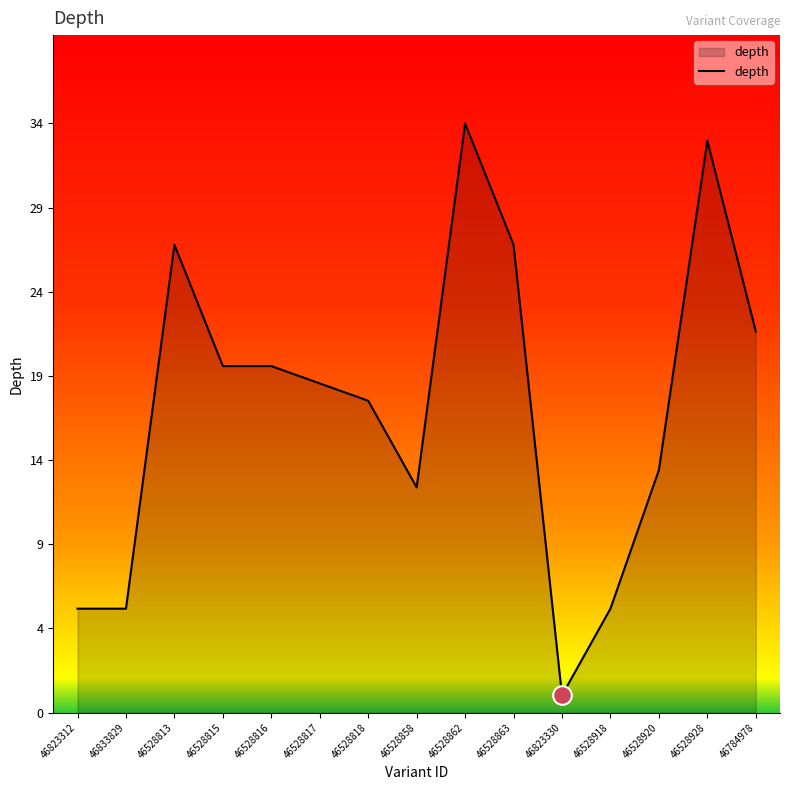

What is the change in value from 46528818 to 46528863?

+9